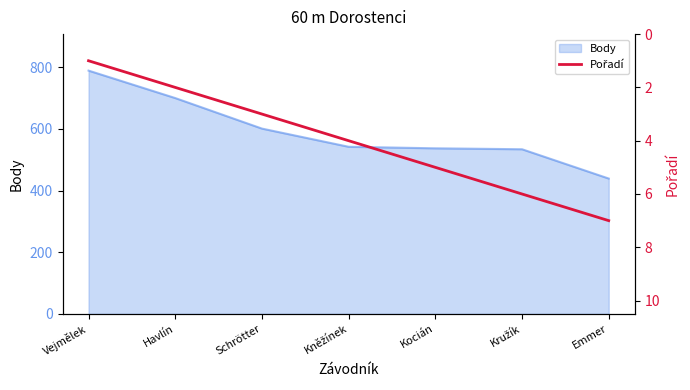

What is the label of the 1st point from the left?

Vejmělek